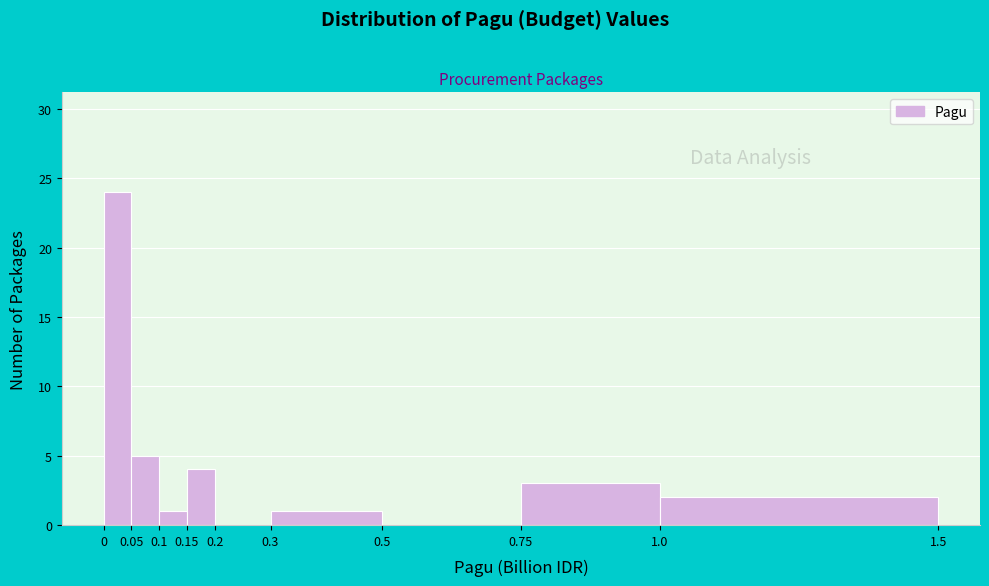

Which range on the x-axis has the tallest bar?

0 to 0.05